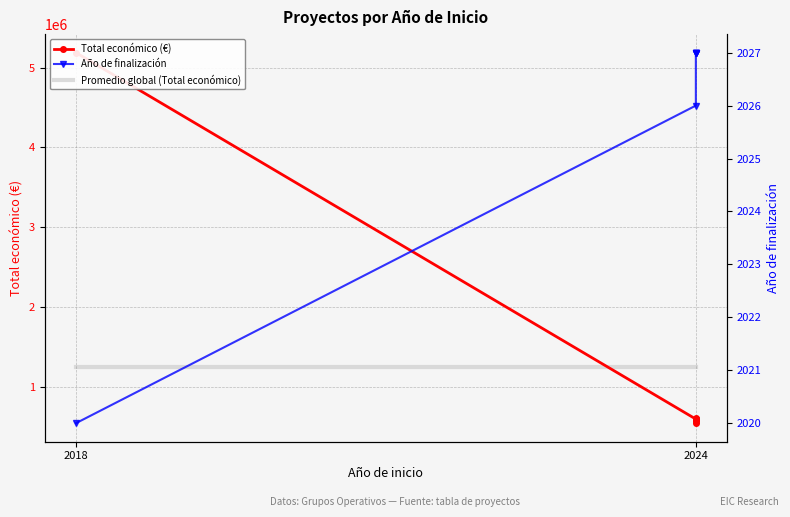

True or false: Año de finalización and Total económico (€) intersect in this chart.

False